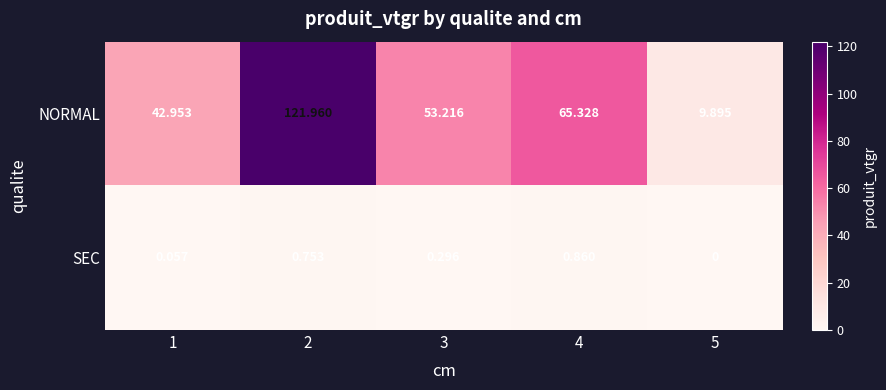

What is the total value across all series at 1?

43.0